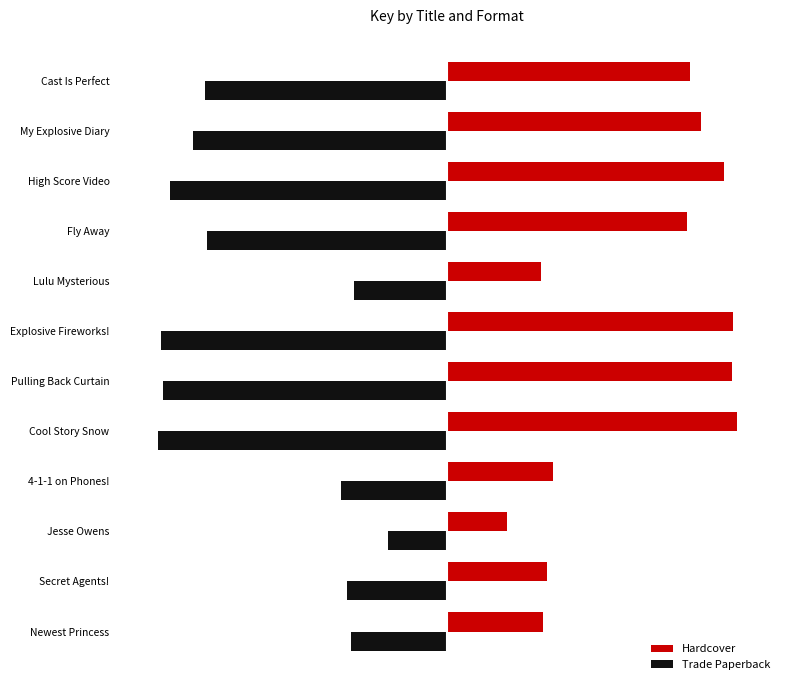

What are all the series names shown in the legend?

Hardcover, Trade Paperback